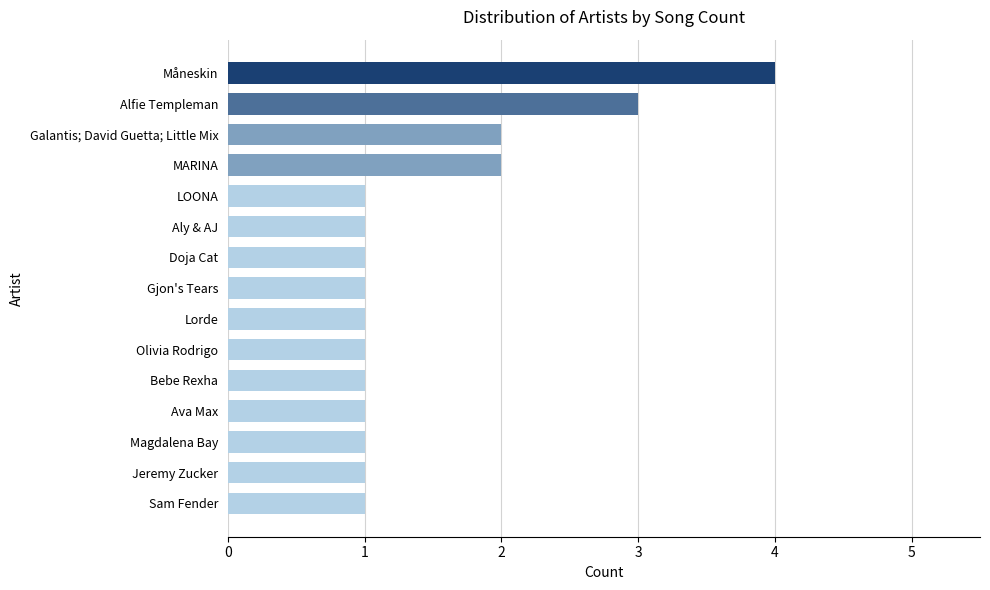

Between Alfie Templeman and Ava Max, which is larger?

Alfie Templeman